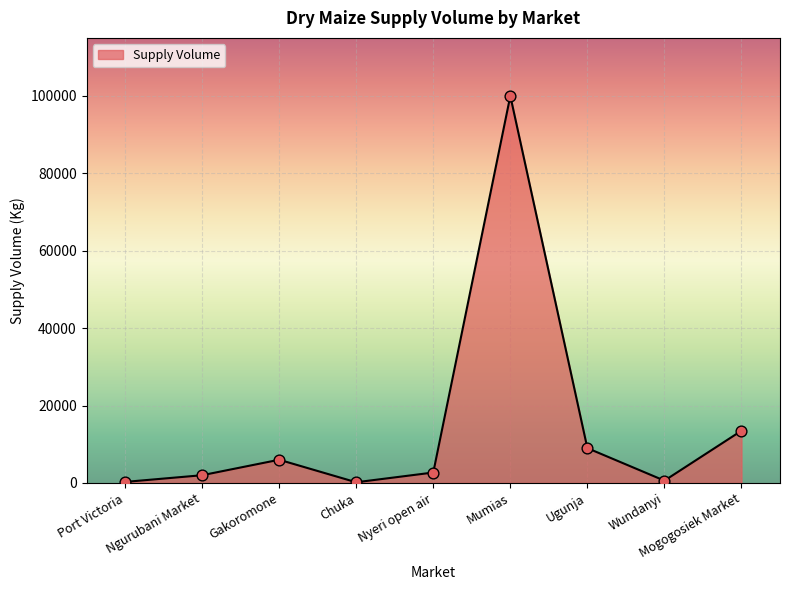

What is the change in value from Ngurubani Market to Wundanyi?

-1400